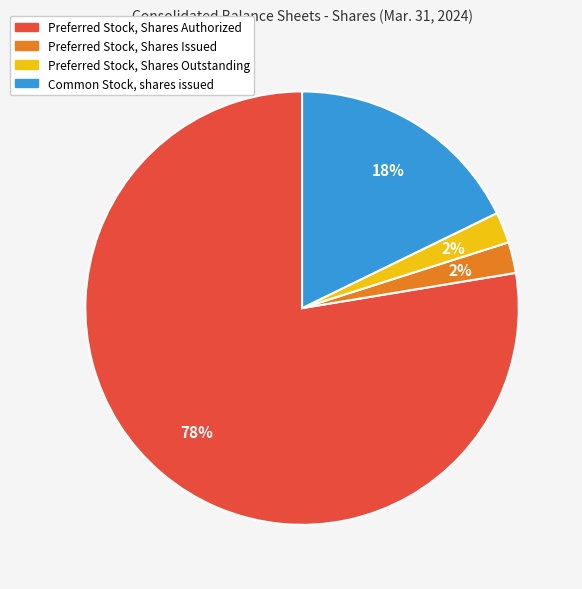

Do Preferred Stock, Shares Issued and Preferred Stock, Shares Outstanding together represent more than half of the pie?

No